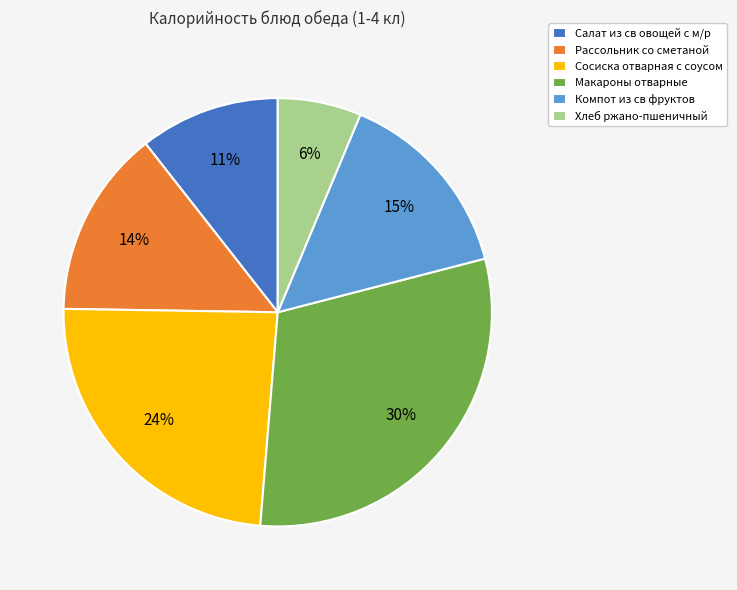

Is it true that Макароны отварные is 37% of the pie?

False